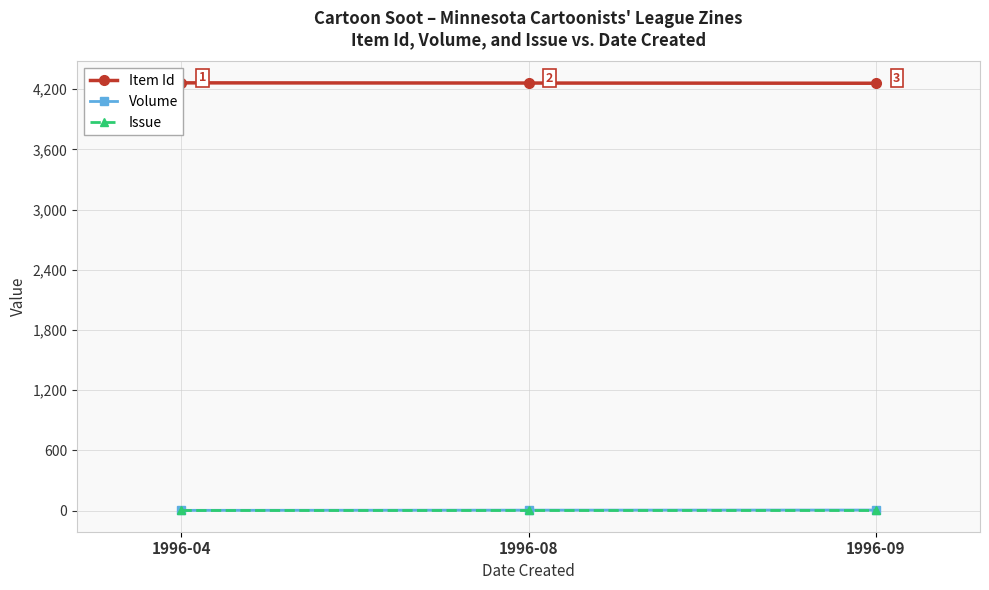

What is the sum of the Volume values at 1996-09 and 1996-04?

9